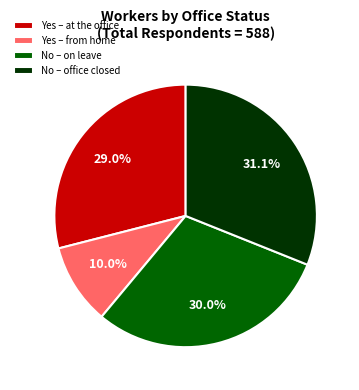

What percentage is NOT represented by Yes – from home?

90.0%